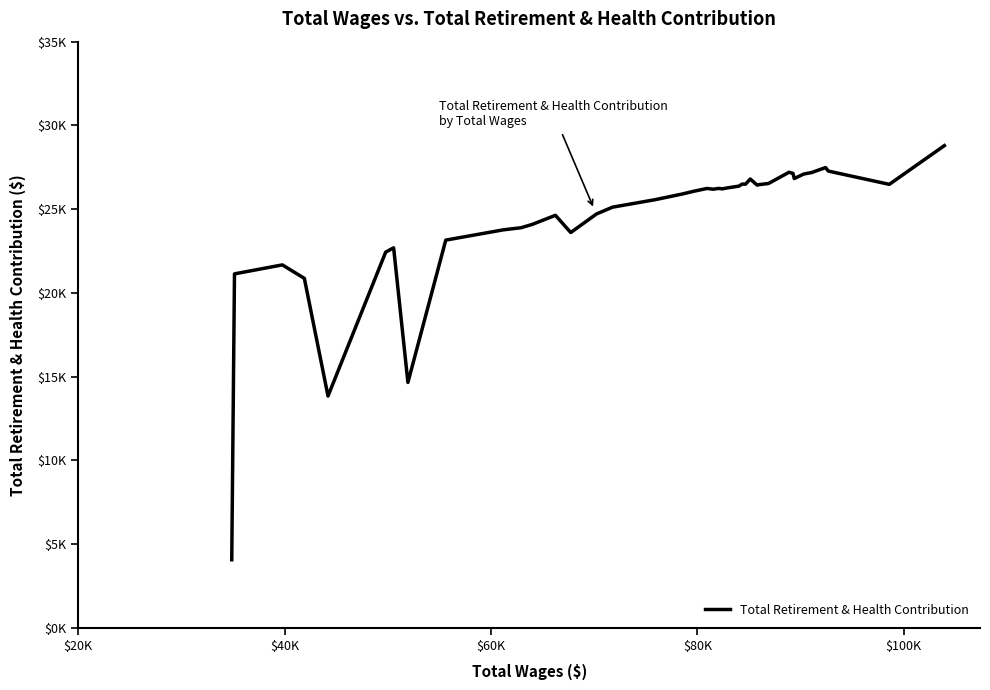

Does the chart have visible grid lines?

No